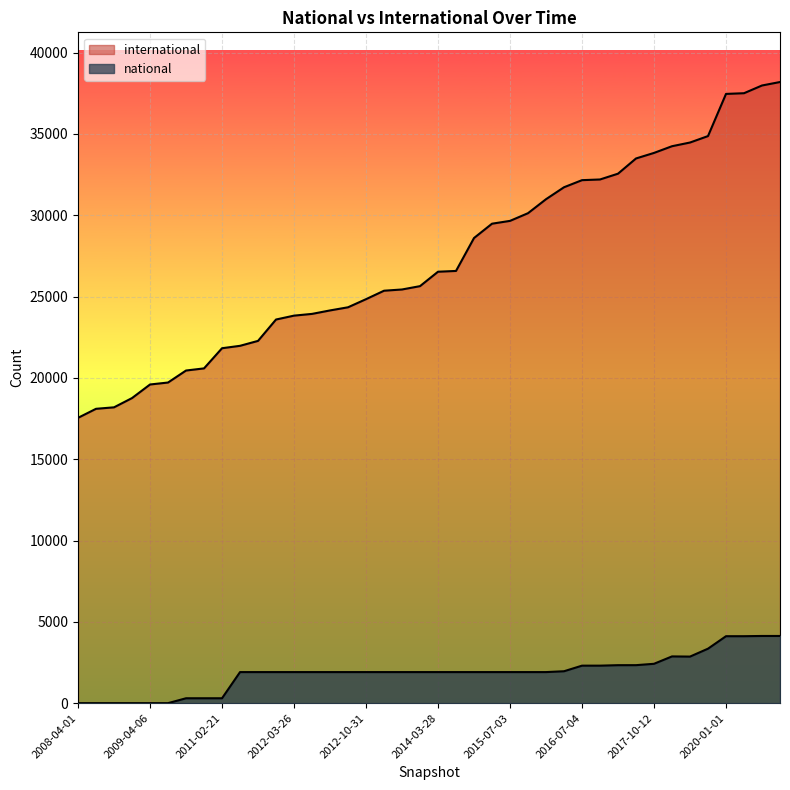

At how many categories does at least one series exceed 36326?

4